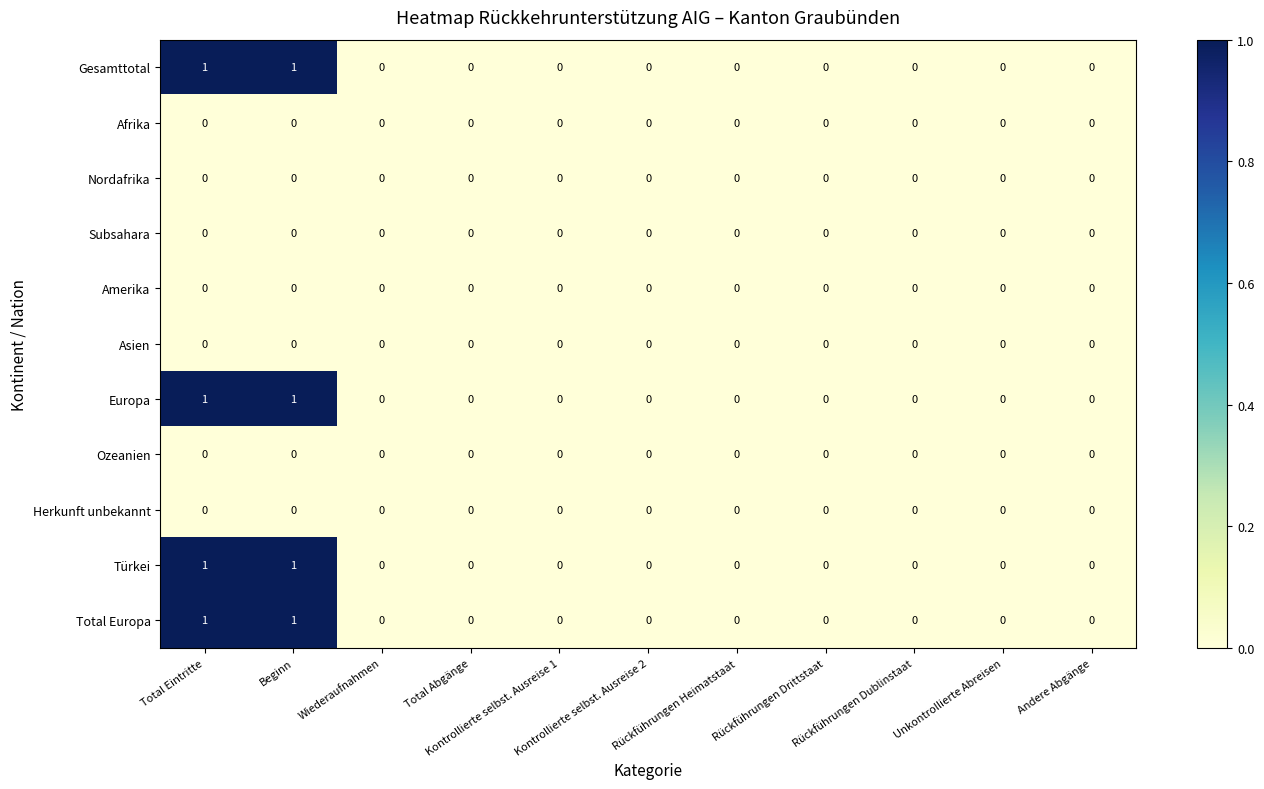

How many Türkei values are between 0 and 1?

11